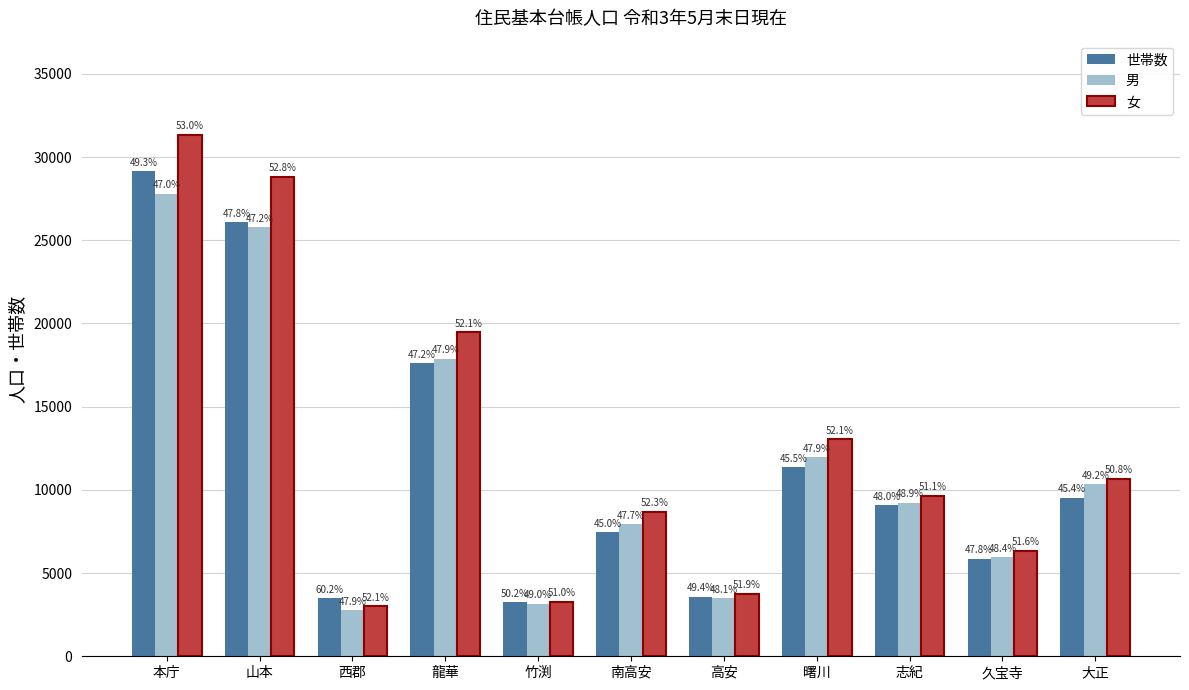

Rank the series at 大正 from highest to lowest value.

女, 男, 世帯数